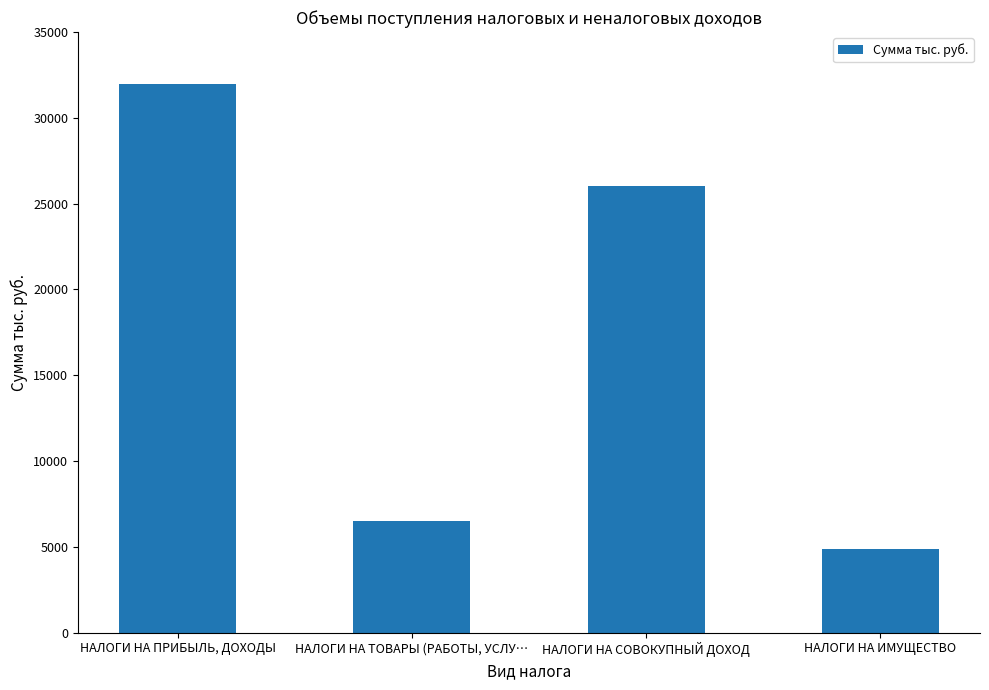

What is the ratio of the value at НАЛОГИ НА ТОВАРЫ (РАБОТЫ, УСЛУ… to the value at НАЛОГИ НА ИМУЩЕСТВО?

1.3